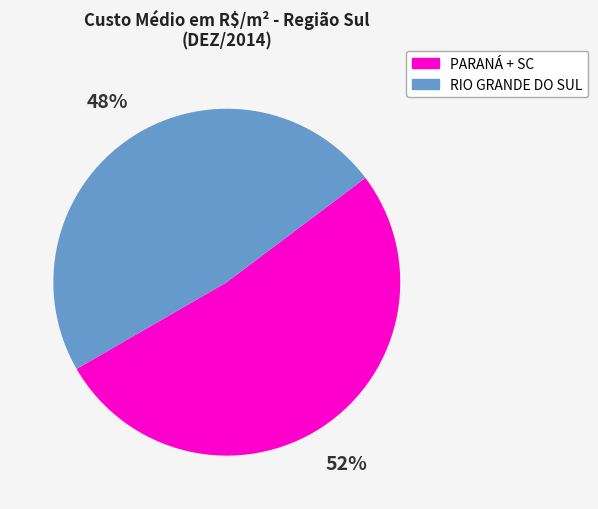

To the nearest percent, what is the average slice percentage?

50%